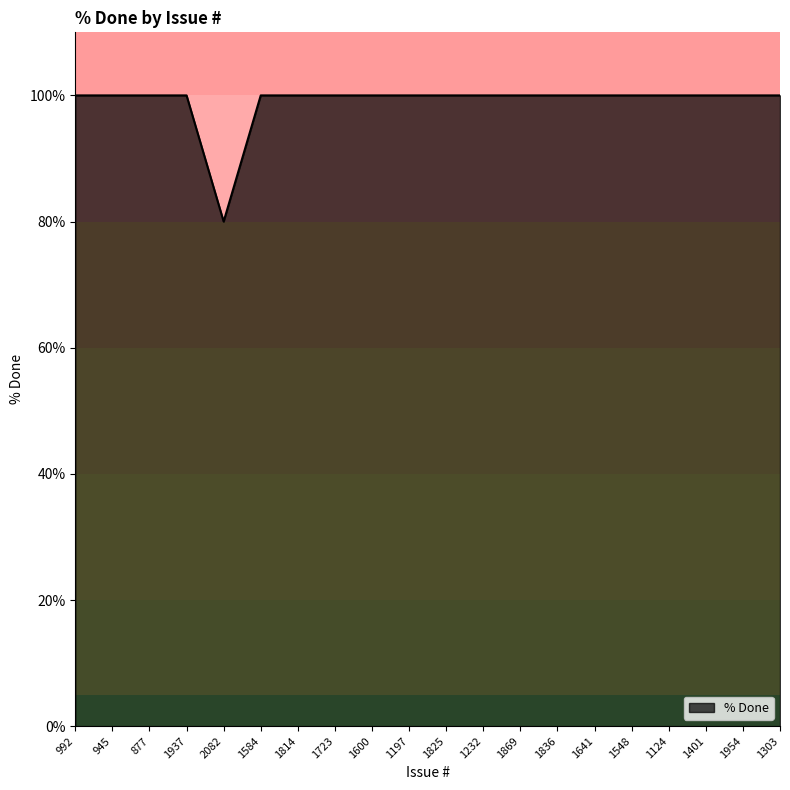

What is the ratio of the value at 1937 to the value at 945?

1.0